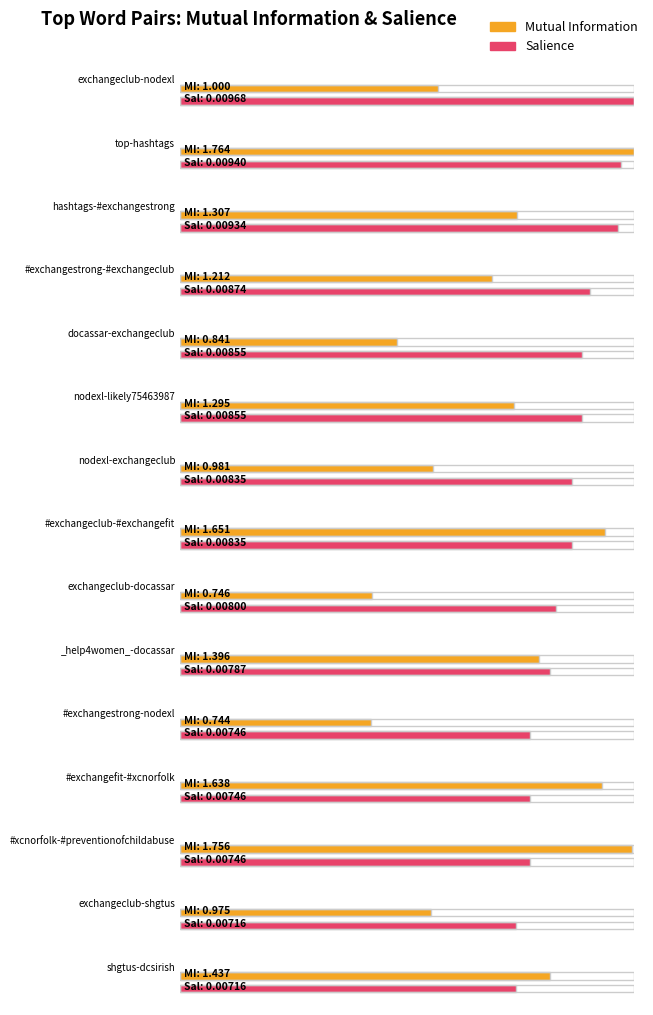

What is the total value across all series at shgtus-dcsirish?

1.4